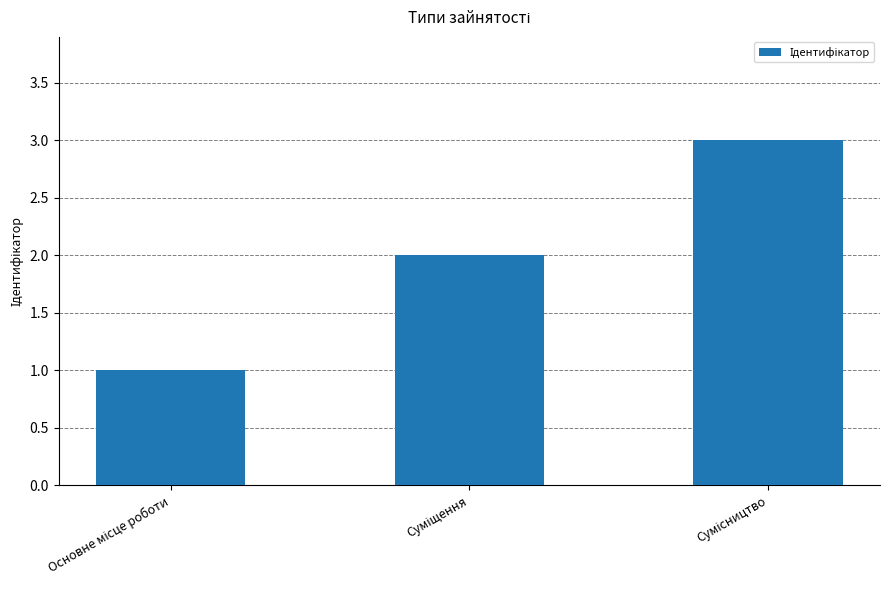

What is the greatest value displayed?

3